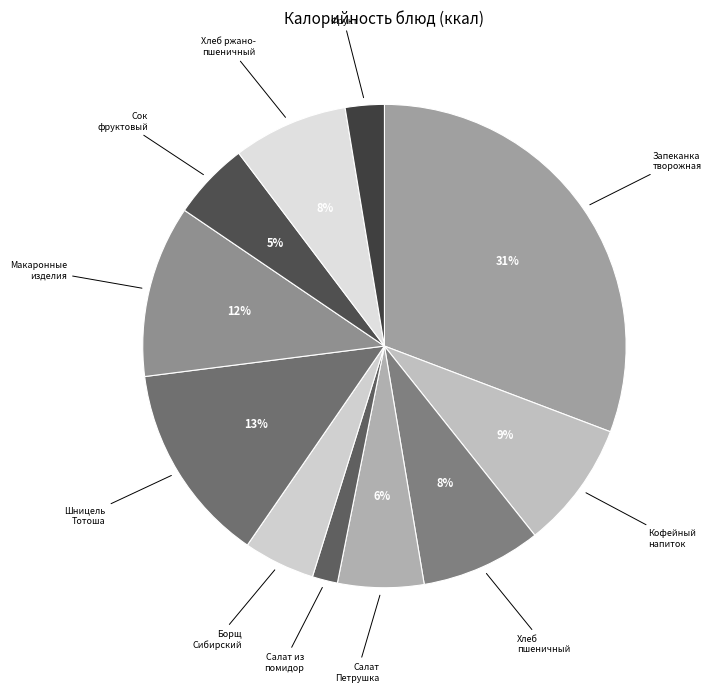

Count the number of slices in the pie.

11